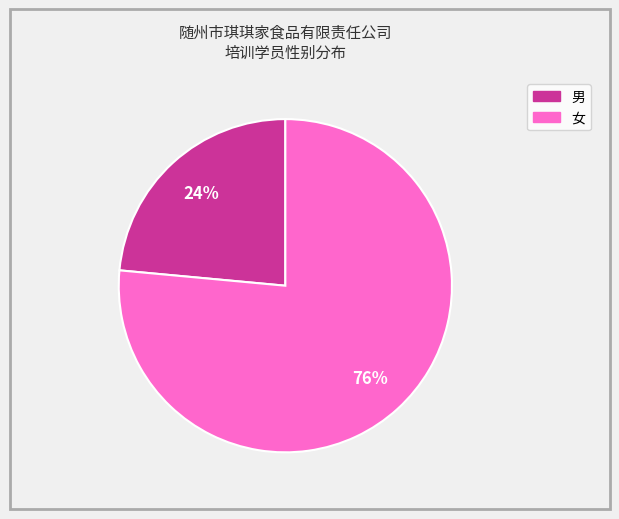

Rank the categories by value from lowest to highest.

男, 女